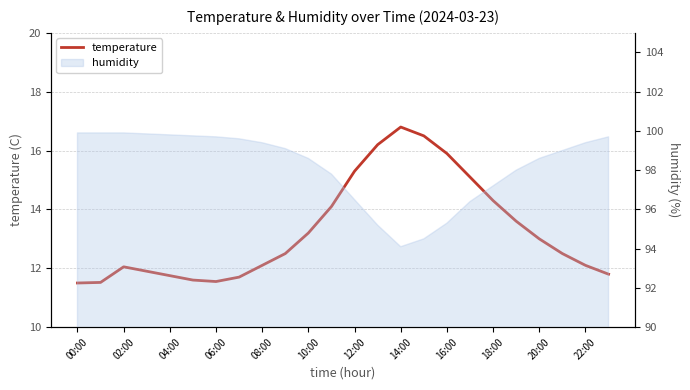

What is the difference between the values at 19 and 00:00?

2.1